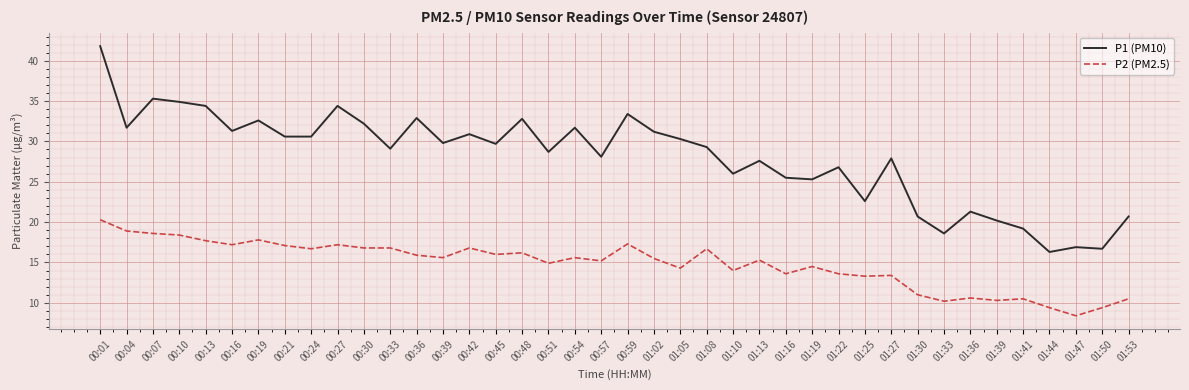

True or false: P2 (PM2.5) has a value of 10.6 at 01:36.

True